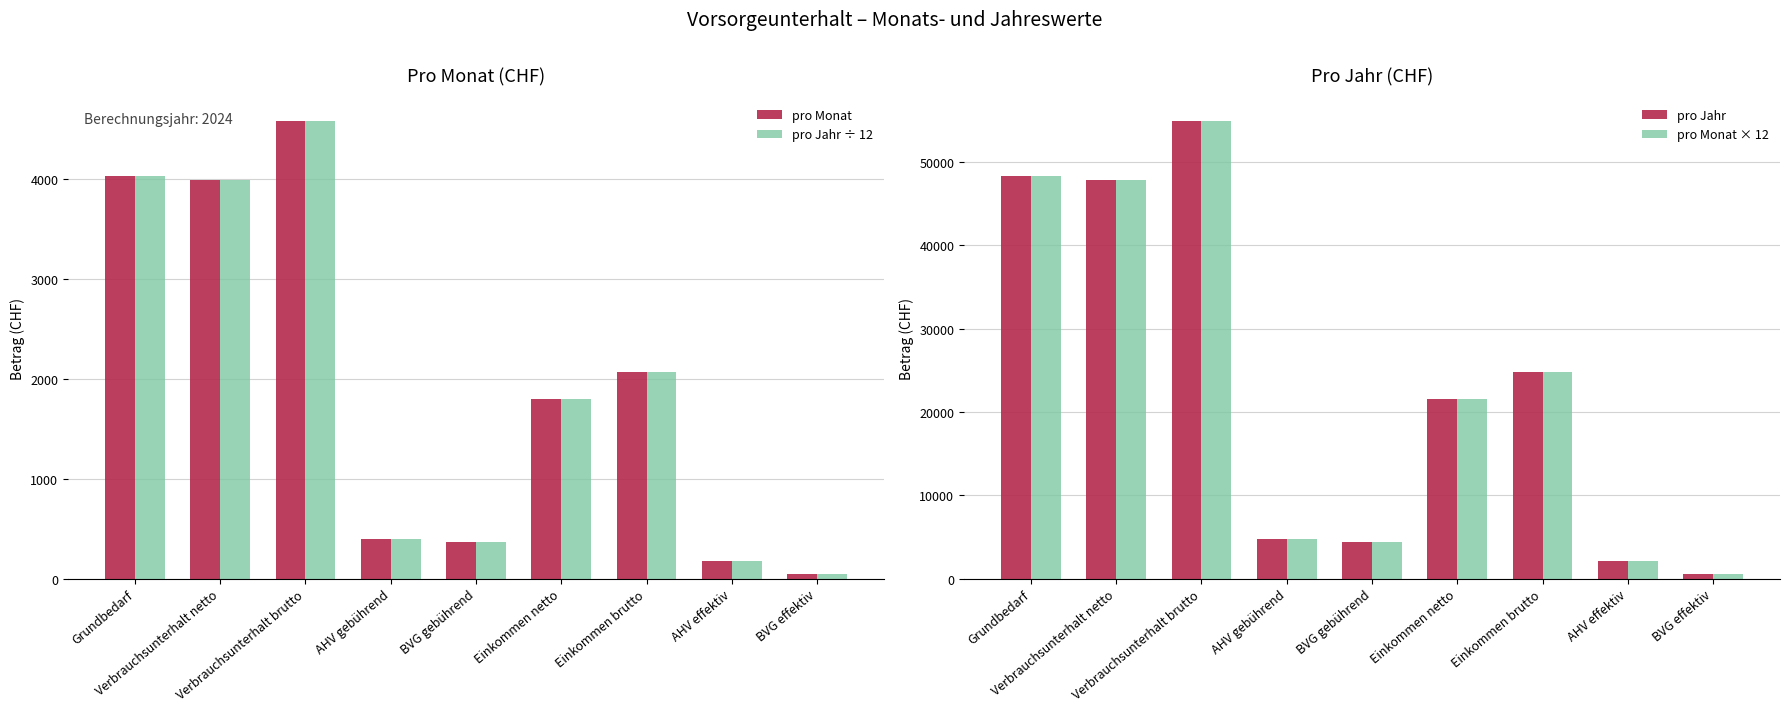

At which label does pro Monat first exceed 1800?

Grundbedarf